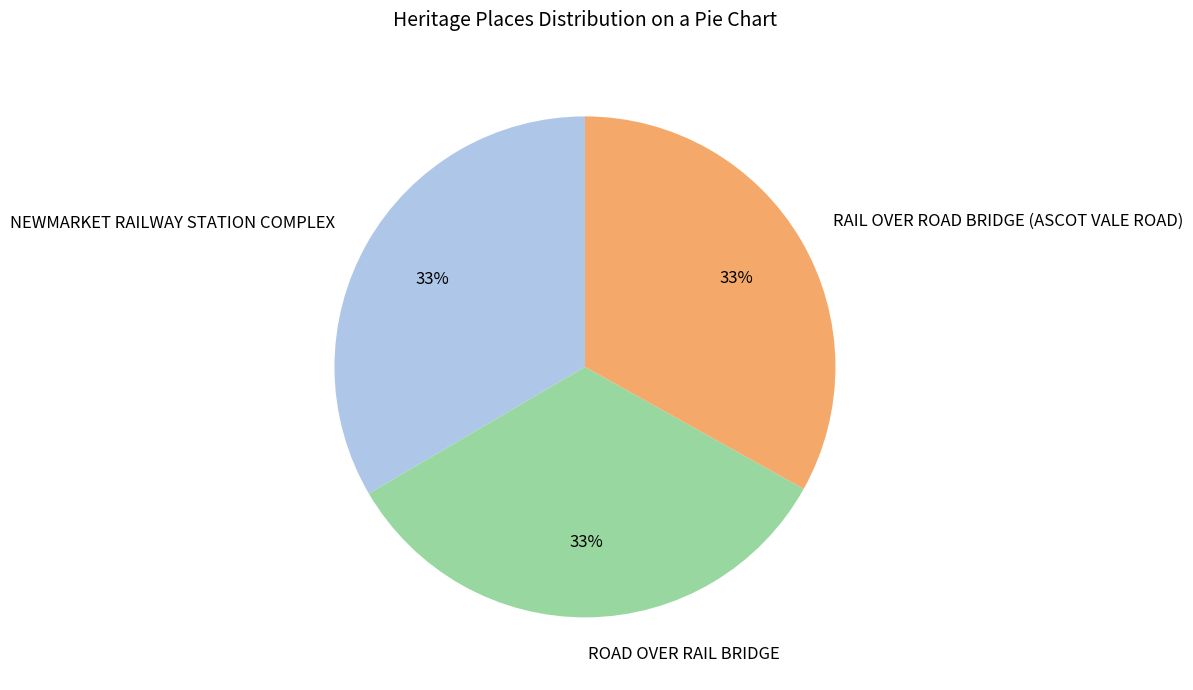

True or false: RAIL OVER ROAD BRIDGE (ASCOT VALE ROAD) accounts for 33% of the total.

True